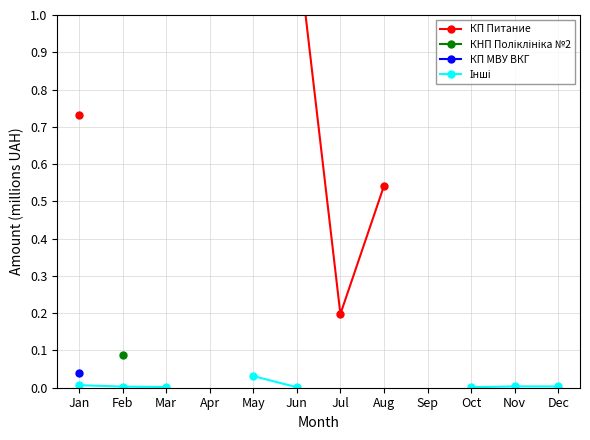

How many lines are shown in the chart?

4